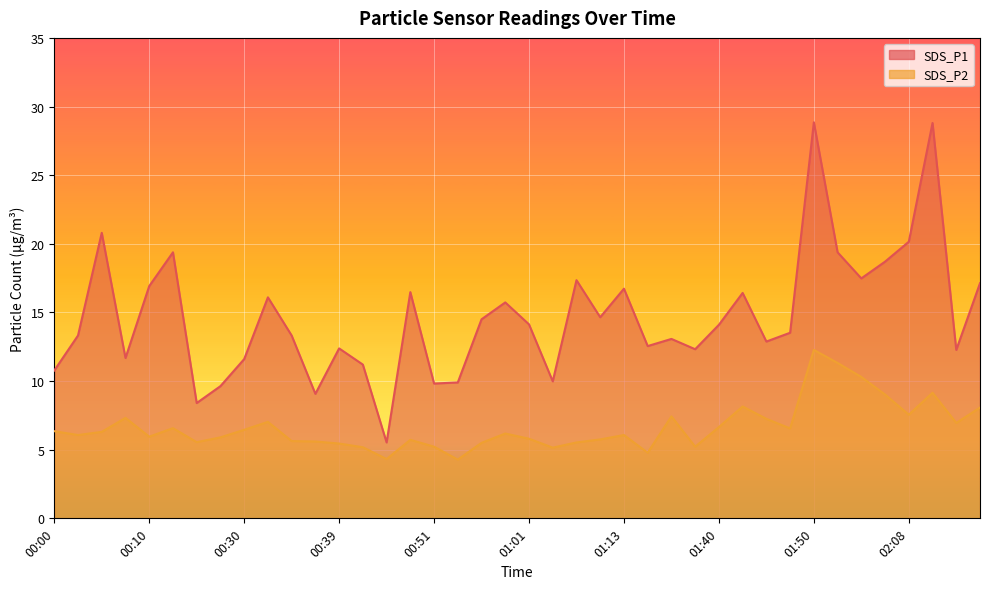

Is it true that SDS_P1 equals 12.3 at 02:51?

True